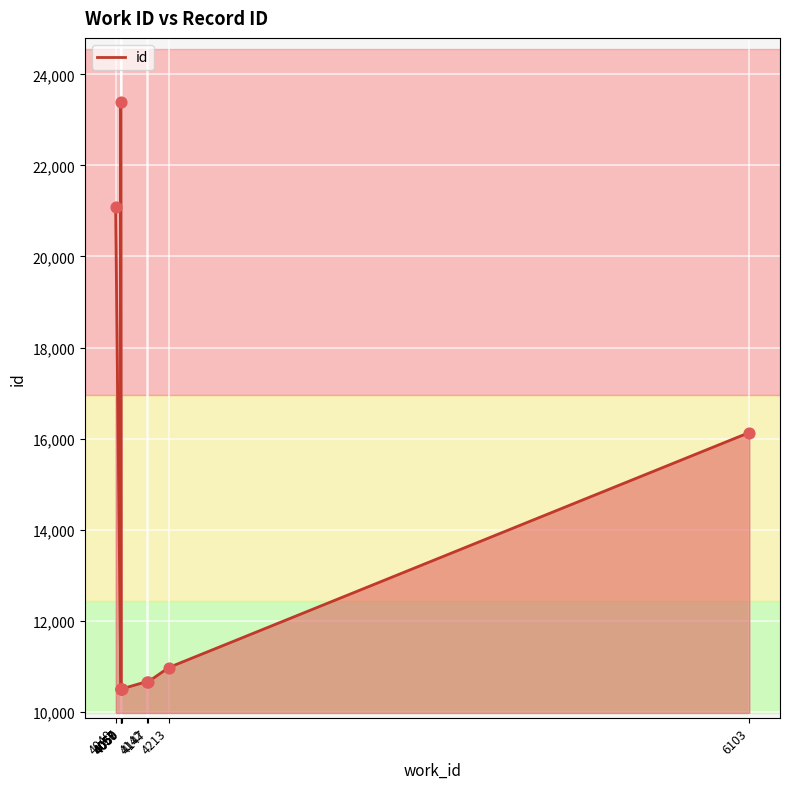

What is the change in value from 4059 to 4147?

+162